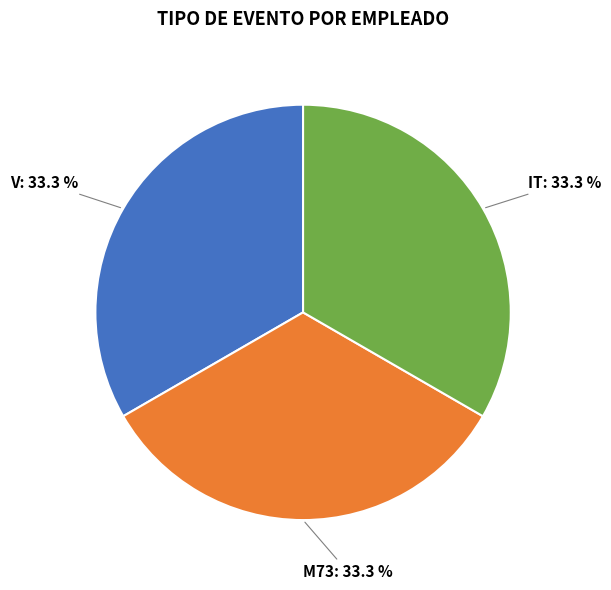

How many slices are in this pie chart?

3